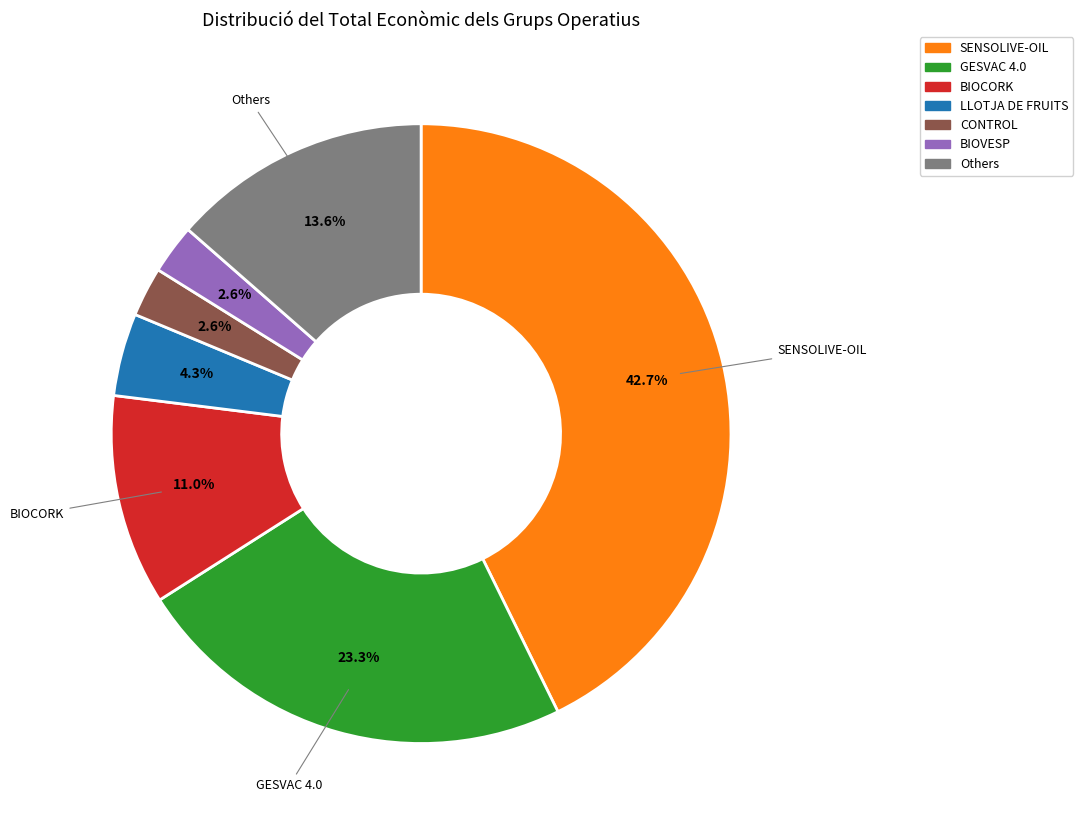

Is there any slice that represents more than half of the pie?

No